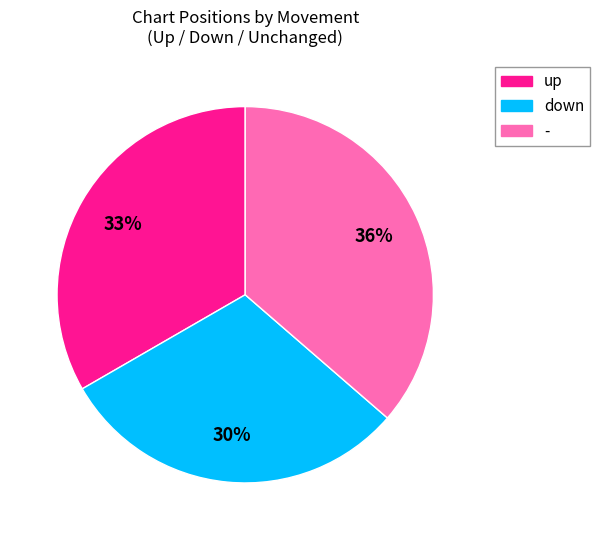

Is there a majority slice in this chart?

No